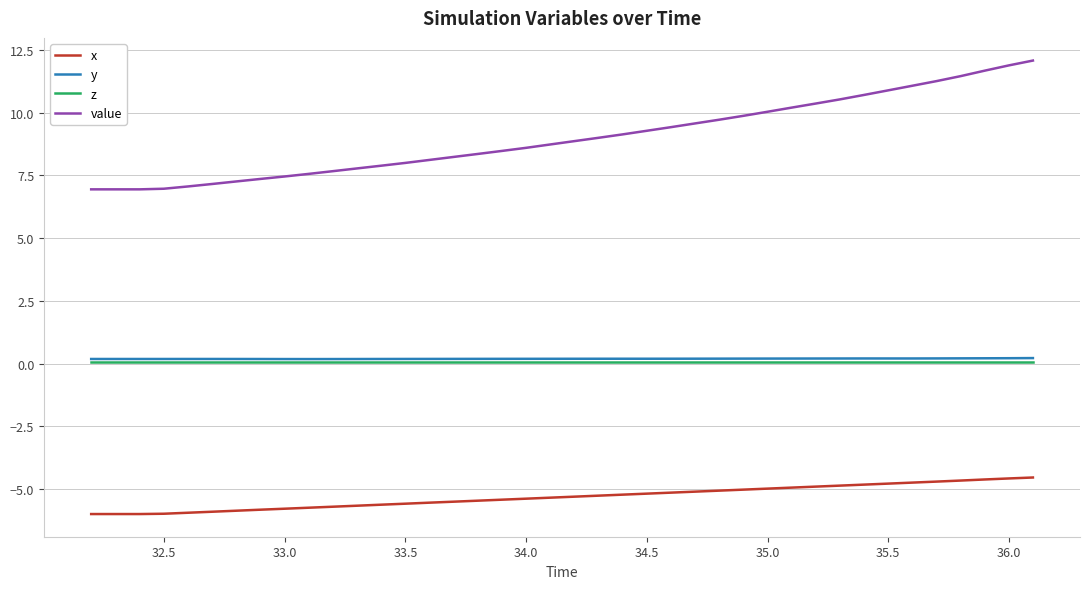

What is the smallest value displayed?

-6.0